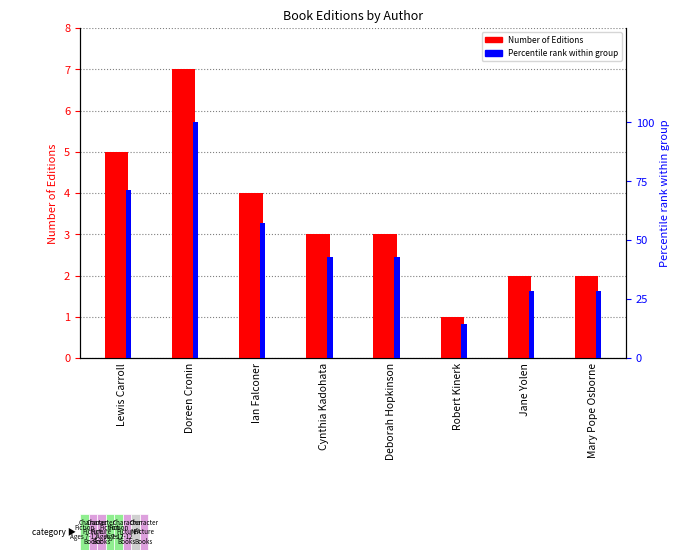

Reading right to left, list all the values displayed in this chart.

Number of Editions: Mary Pope Osborne=2.0	Jane Yolen=2.0	Robert Kinerk=1.0	Deborah Hopkinson=3.0	Cynthia Kadohata=3.0	Ian Falconer=4.0	Doreen Cronin=7.0	Lewis Carroll=5.0
Percentile rank within group: Mary Pope Osborne=28.6	Jane Yolen=28.6	Robert Kinerk=14.3	Deborah Hopkinson=42.9	Cynthia Kadohata=42.9	Ian Falconer=57.1	Doreen Cronin=100.0	Lewis Carroll=71.4